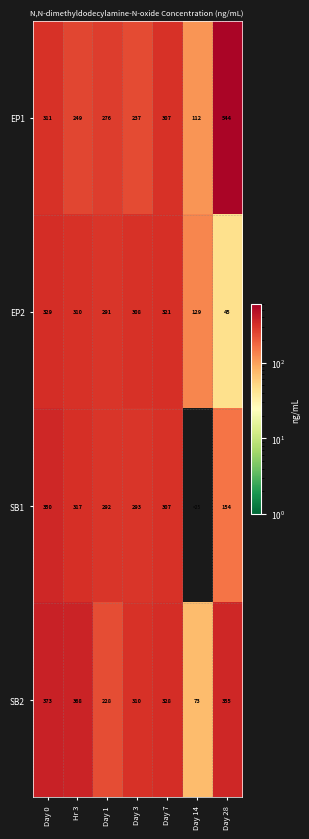

How many distinct data groups are displayed?

4